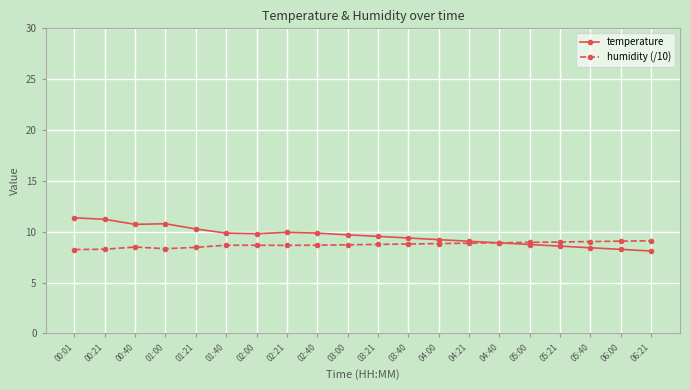

What is the difference between the maximum and minimum values in the humidity (/10) series?

0.9